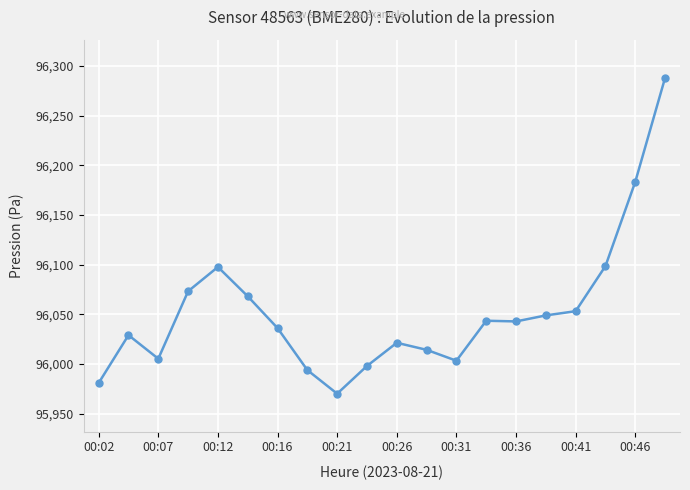

What is the average value?

96052.4